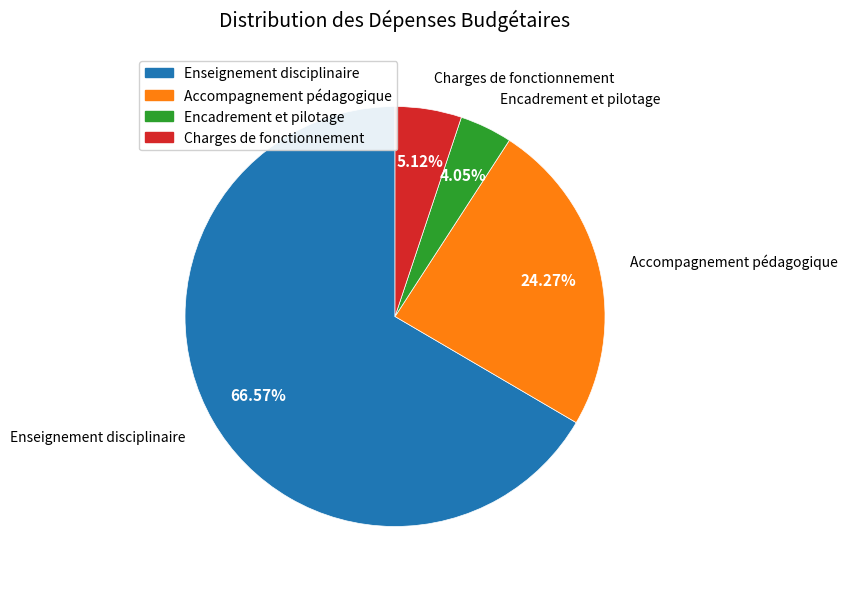

To the nearest percent, what percentage of the pie is Accompagnement pédagogique?

24%